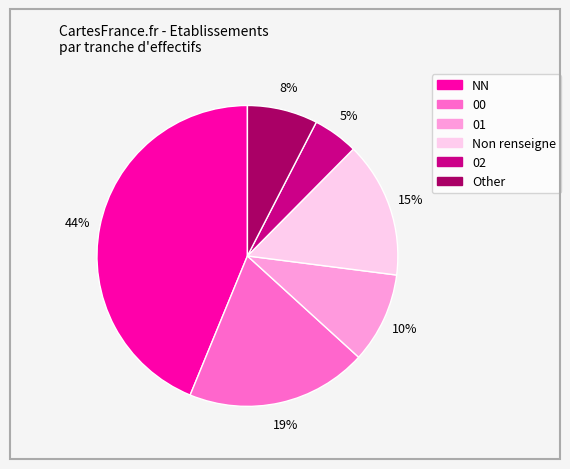

How many segments does this pie chart have?

6